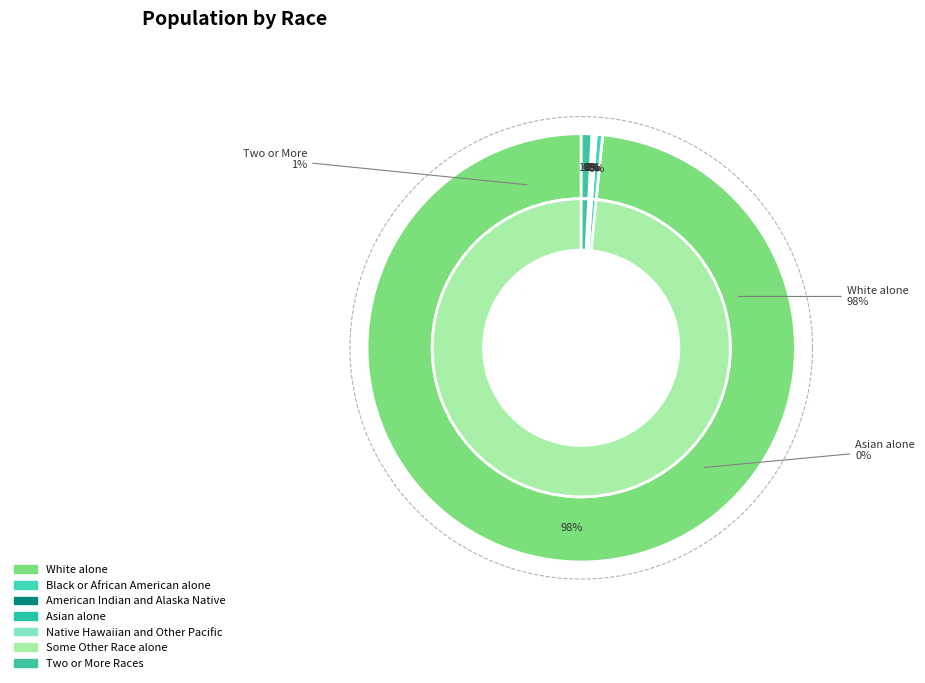

The Black or African American alone slice represents 1% of the pie. True or false?

False